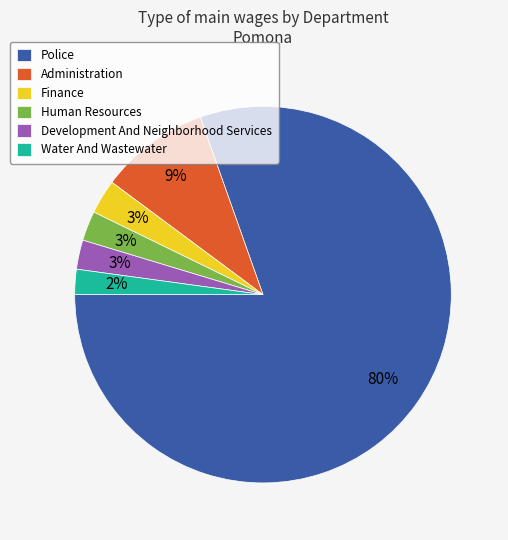

Does Police represent more than half of the total?

Yes